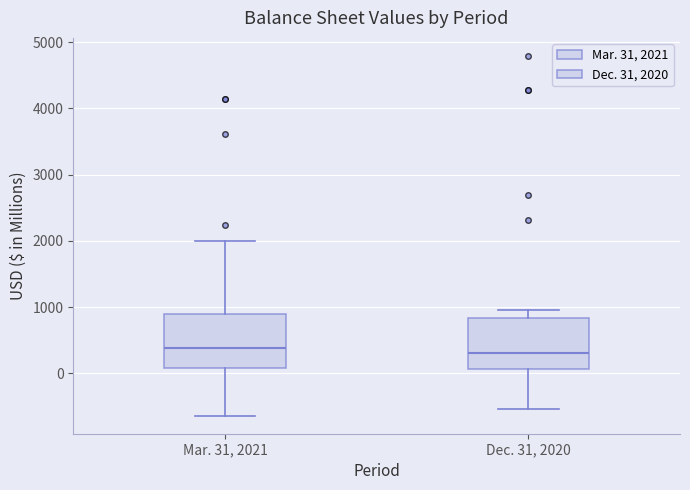

Where is the upper edge of the box for Dec. 31, 2020 on the y-axis? The values are not printed on the chart, so give them approximately, as read against the axis.

800